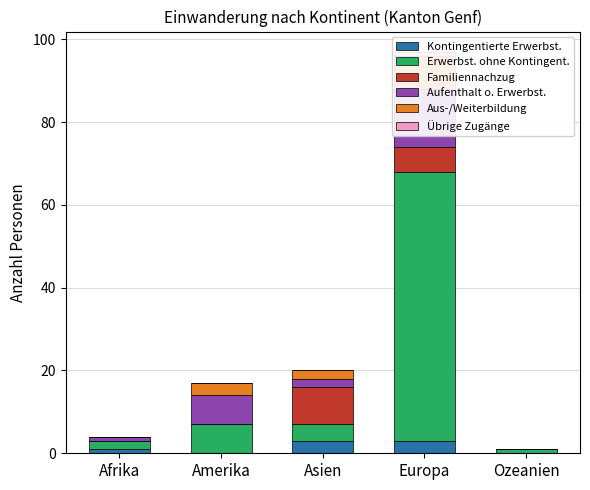

What is the label of the 3rd bar from the left?

Asien